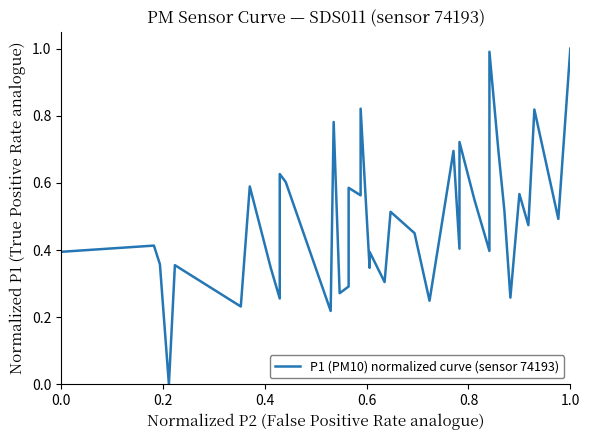

Reading left to right, what are all the values shown in this chart?

0.4	0.4	0.4	0.0	0.4	0.2	0.6	0.3	0.3	0.6	0.6	0.2	0.8	0.3	0.3	0.6	0.6	0.6	0.8	0.3	0.4	0.3	0.5	0.5	0.2	0.7	0.4	0.6	0.7	0.5	0.4	1.0	0.7	0.5	0.3	0.6	0.5	0.8	0.5	1.0